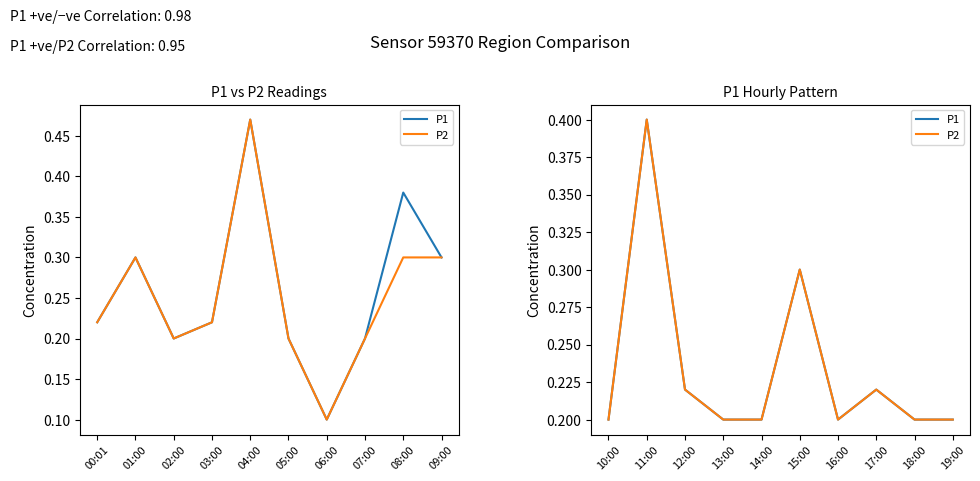

What are all the series names shown in the legend?

P1, P2